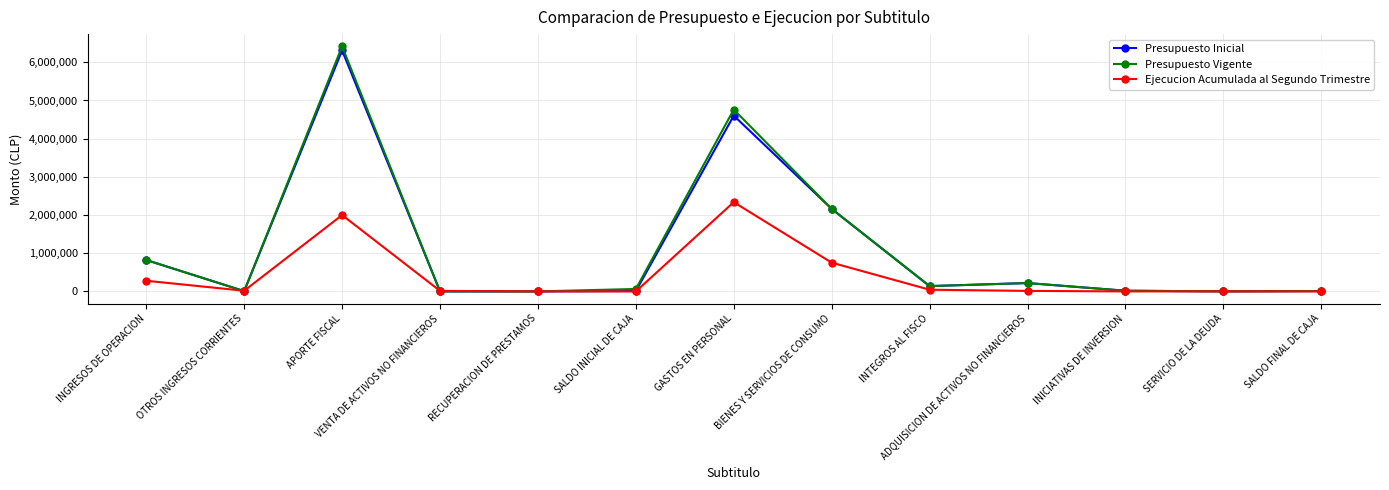

How many series are shown in this chart?

3